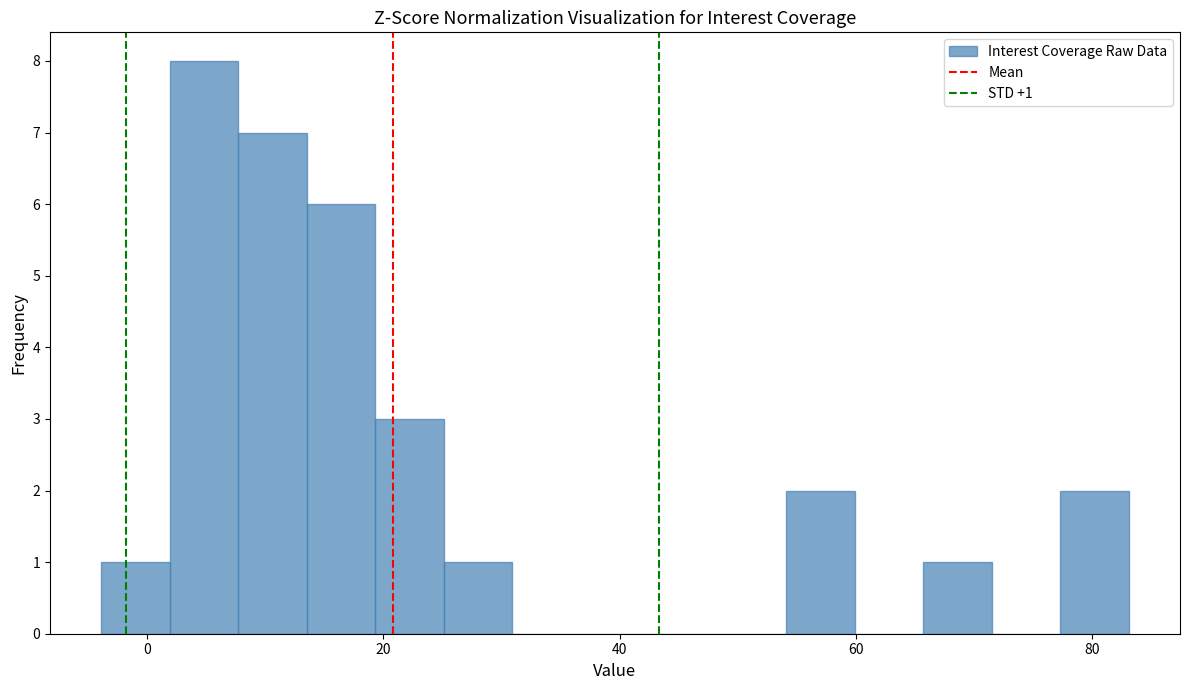

Around what value on the x-axis is the tallest bar? Give the approximate position of its centre, as read against the axis.

4